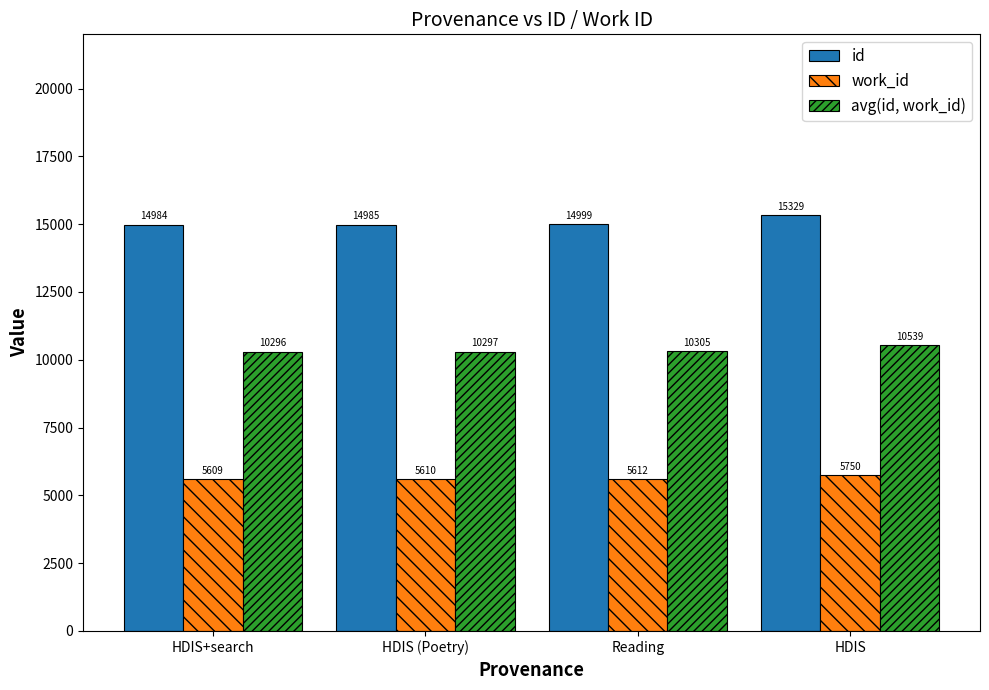

What is the minimum value shown in the chart?

5609.0